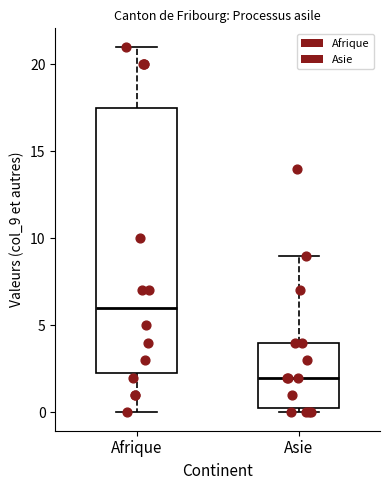

Reading left to right, transcribe this box plot: for each box, give where its median line is, the range the box spans, and where its two whiskers end, as read against the y-axis. The values are not printed on the chart, so give them approximately, as read against the axis.

Afrique: median 6.0, box 2.5 to 17.5, whiskers 0.0 to 21.0
Asie: median 2.0, box 0.5 to 4.0, whiskers 0.0 to 9.0